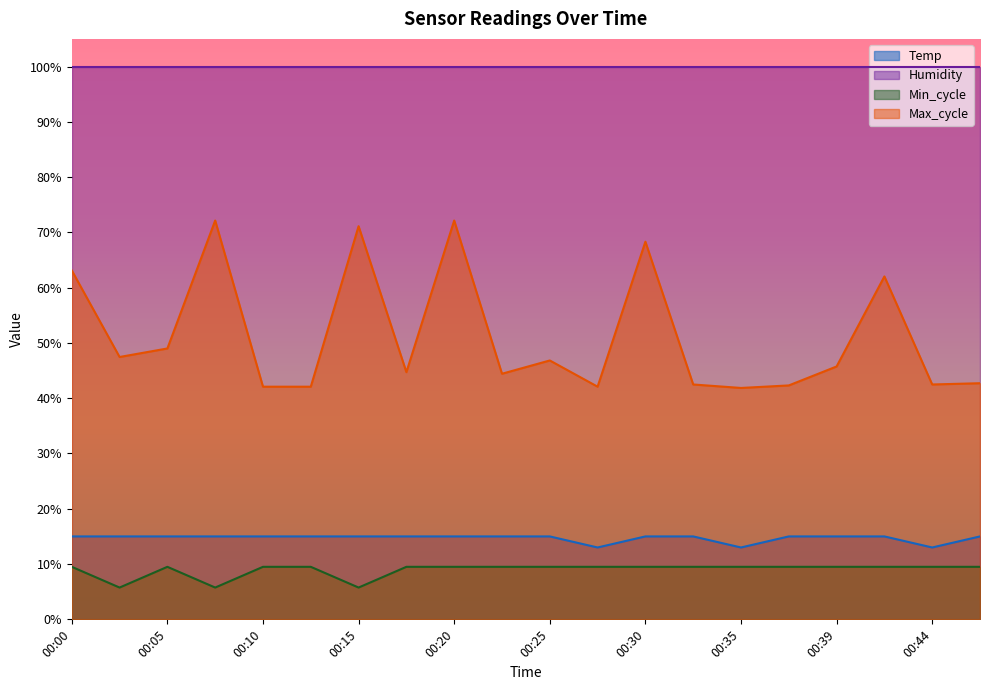

List the series in order of their peak value, highest first.

Humidity, Max_cycle, Temp, Min_cycle